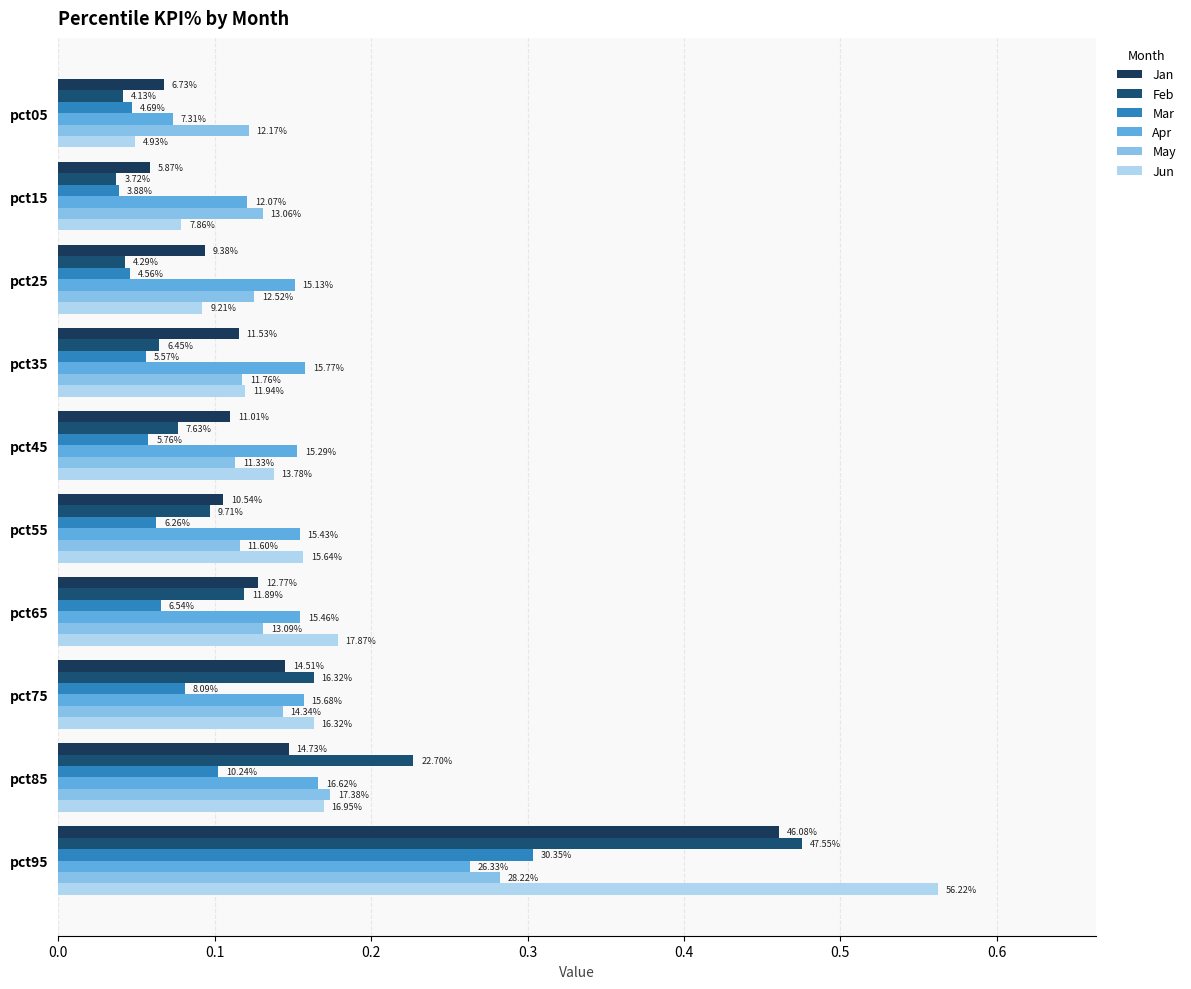

How many Jan values are between 0 and 1?

10